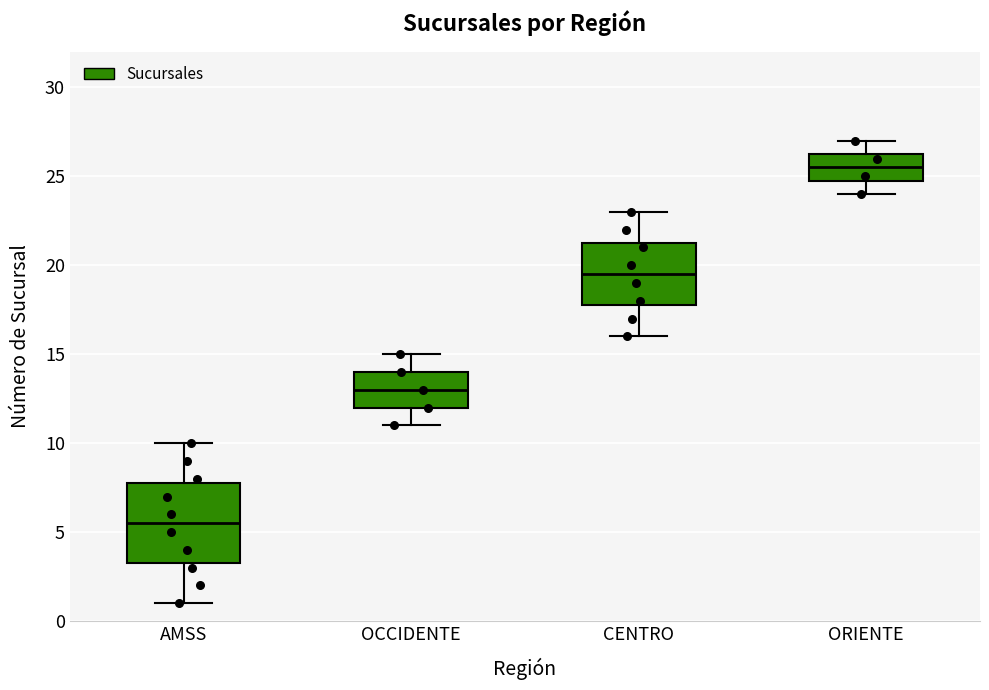

Which box has the lowest median line?

AMSS